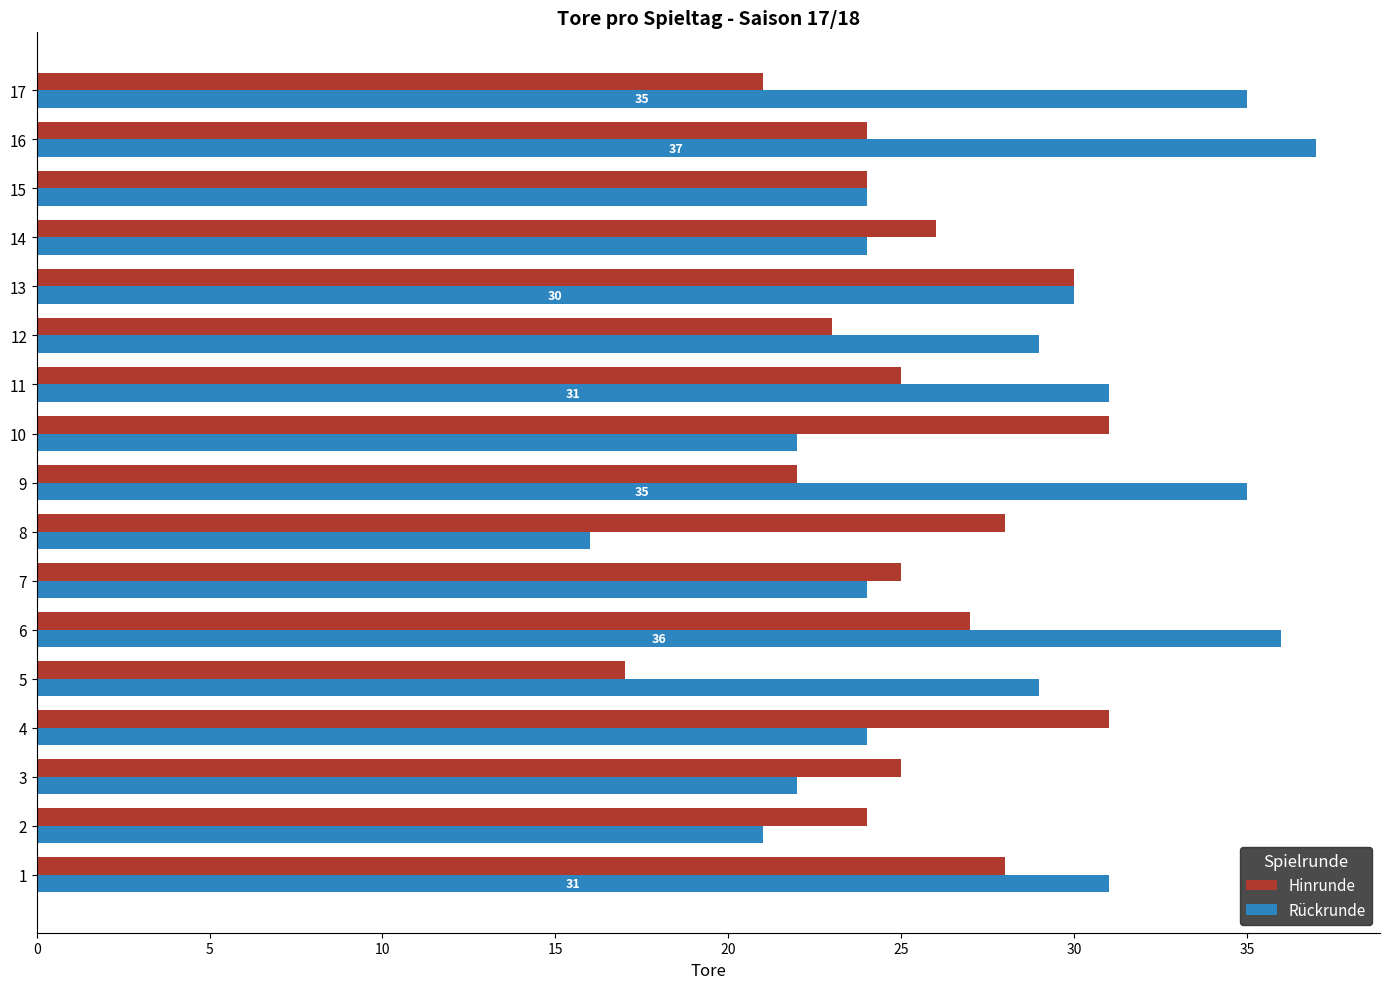

What is the difference between the second highest and minimum values in the Hinrunde series?

14